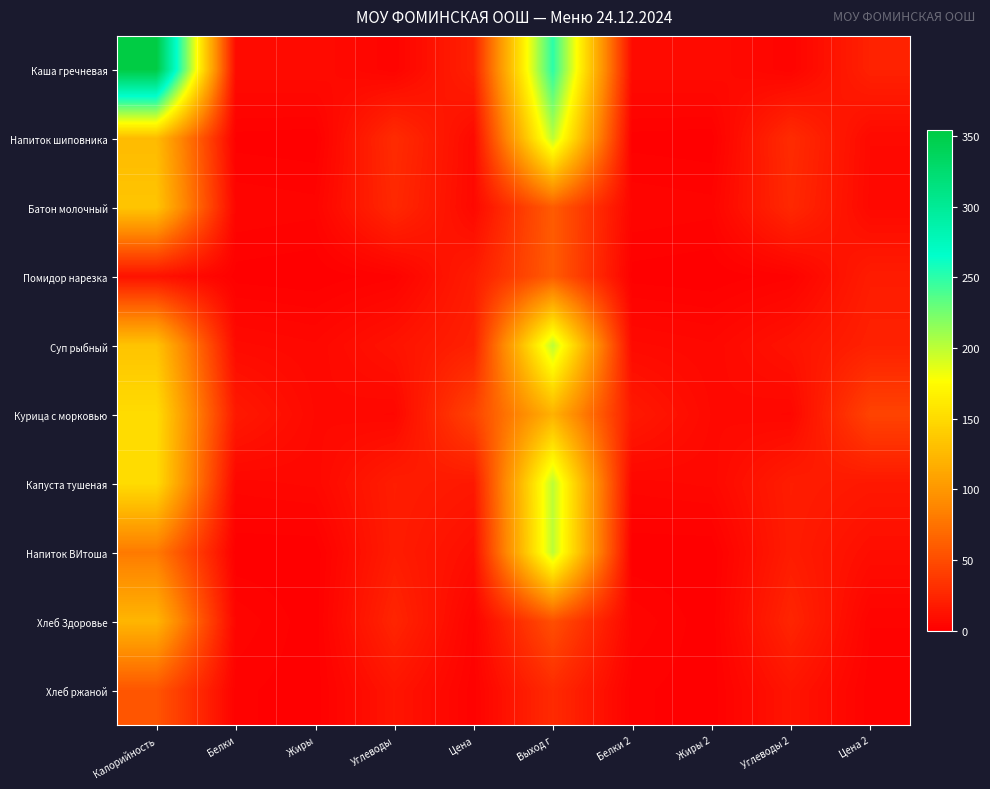

Which series has the largest total across all categories?

Каша гречневая